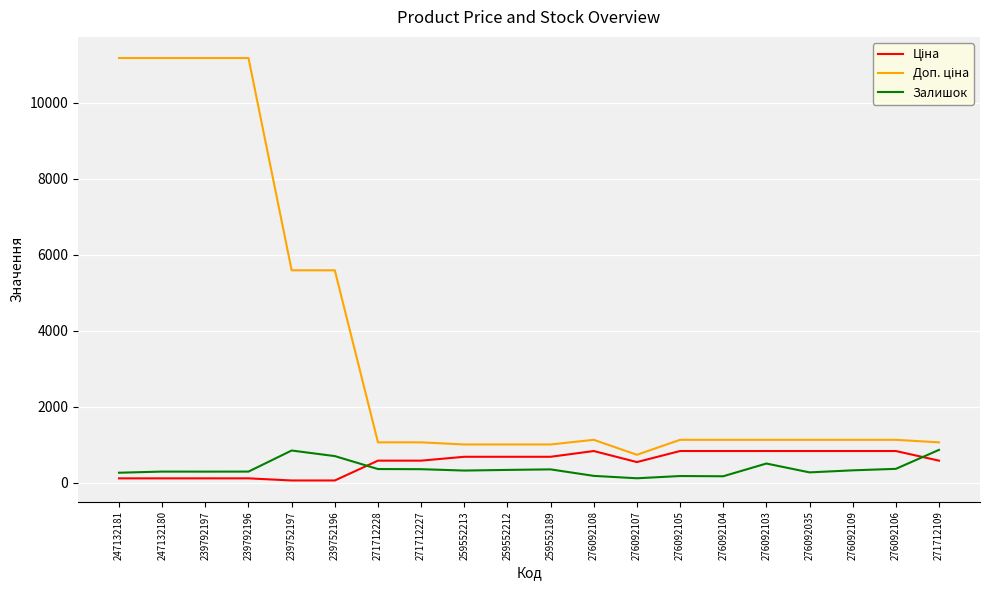

True or false: Залишок has a value of 296.1 at 271712109.

False